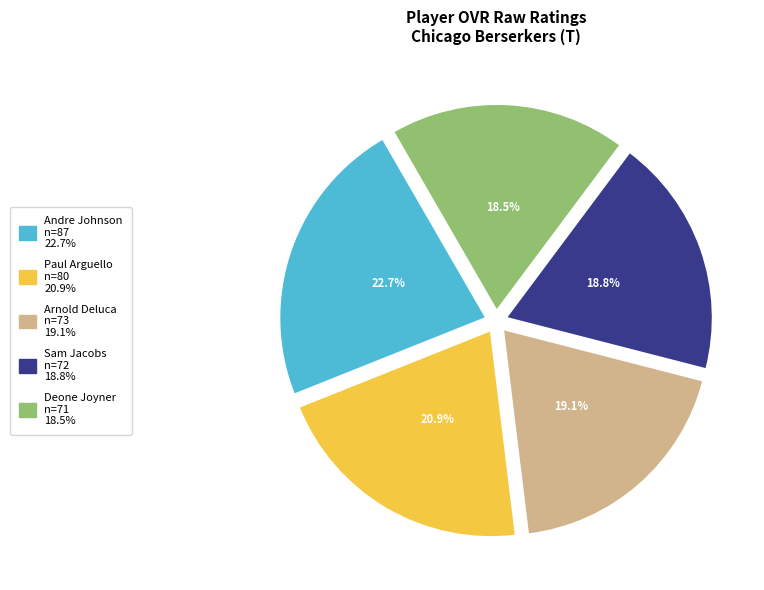

Between Arnold Deluca and Andre Johnson, which is larger?

Andre Johnson